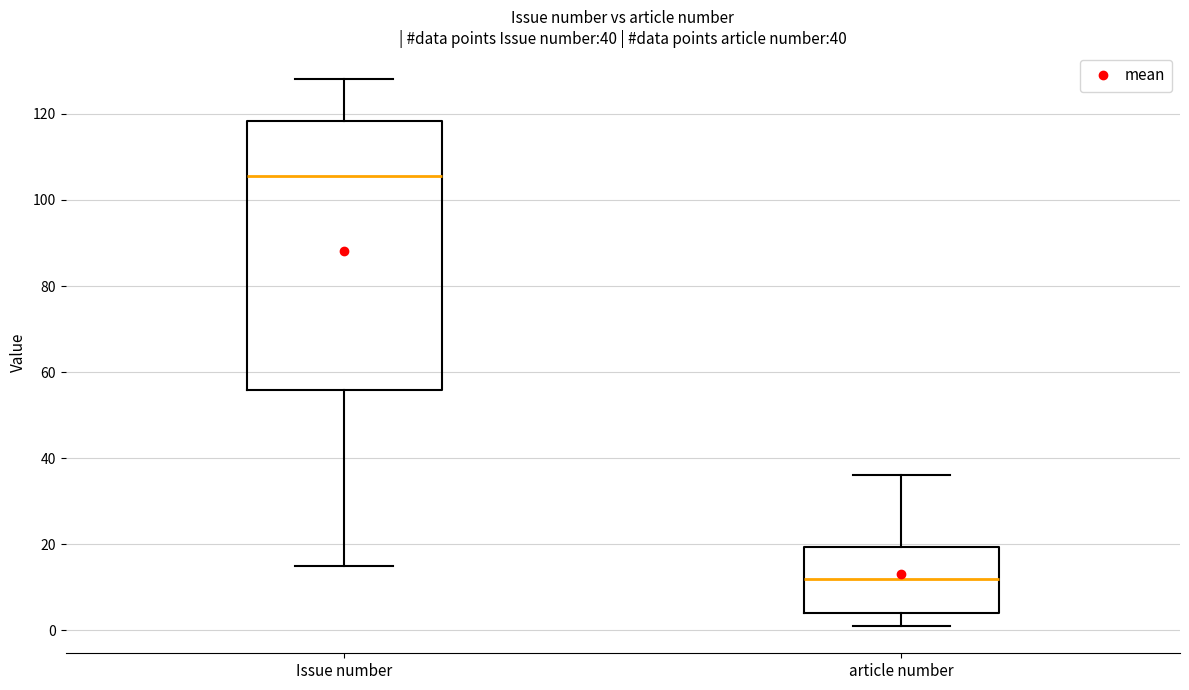

Which box's median line is the highest?

Issue number